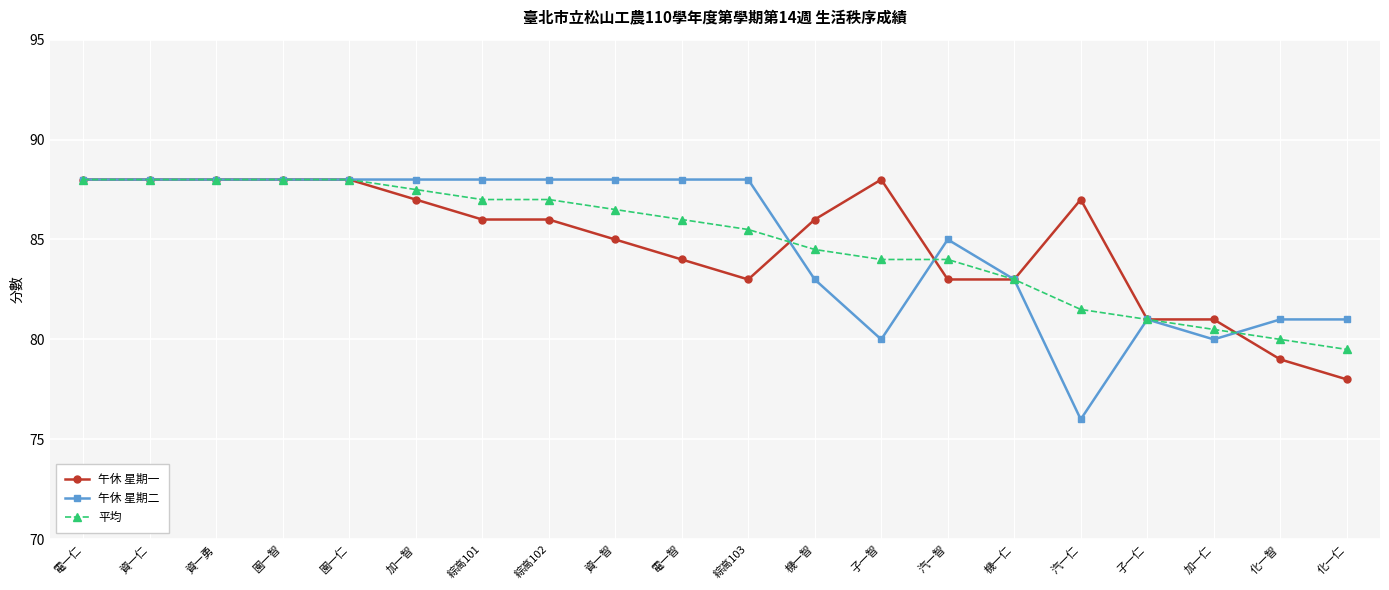

What is the label of the 15th point from the right?

加一智